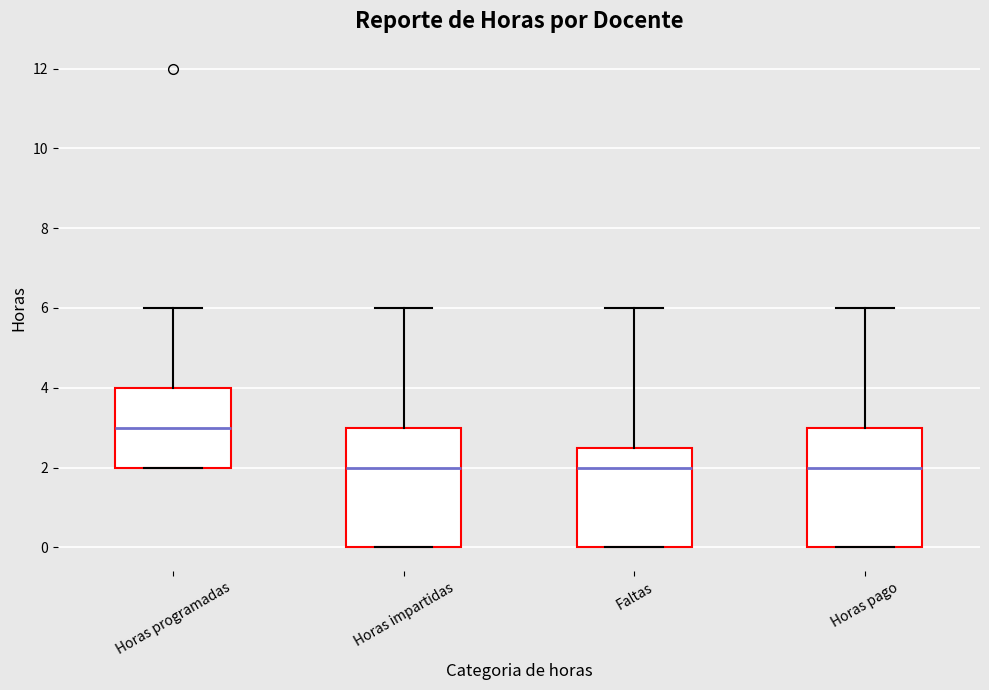

Reading left to right, read every box against the y-axis: the position of its median line, the range the box covers, and the ends of its whiskers. The values are not printed on the chart, so give them approximately, as read against the axis.

Horas programadas: median 3.0, box 2.0 to 4.0, whiskers 2.0 to 6.0
Horas impartidas: median 2.0, box 0.0 to 3.0, whiskers 0.0 to 6.0
Faltas: median 2.0, box 0.0 to 2.6, whiskers 0.0 to 6.0
Horas pago: median 2.0, box 0.0 to 3.0, whiskers 0.0 to 6.0